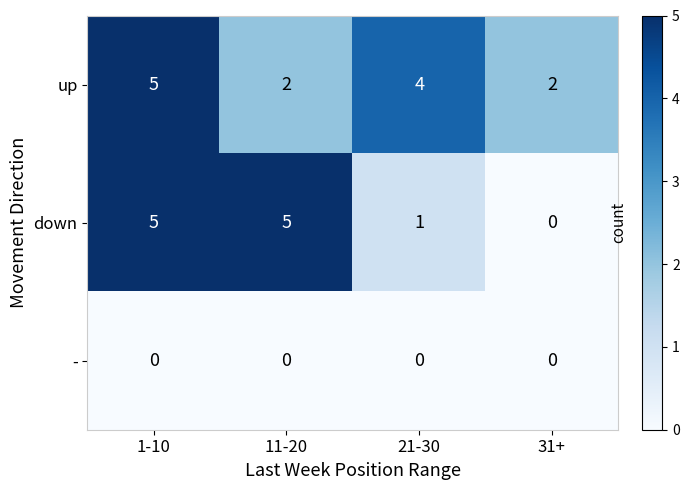

Reading left to right, list all the values displayed in this chart.

up: 5	2	4	2
down: 5	5	1	0
-: 0	0	0	0